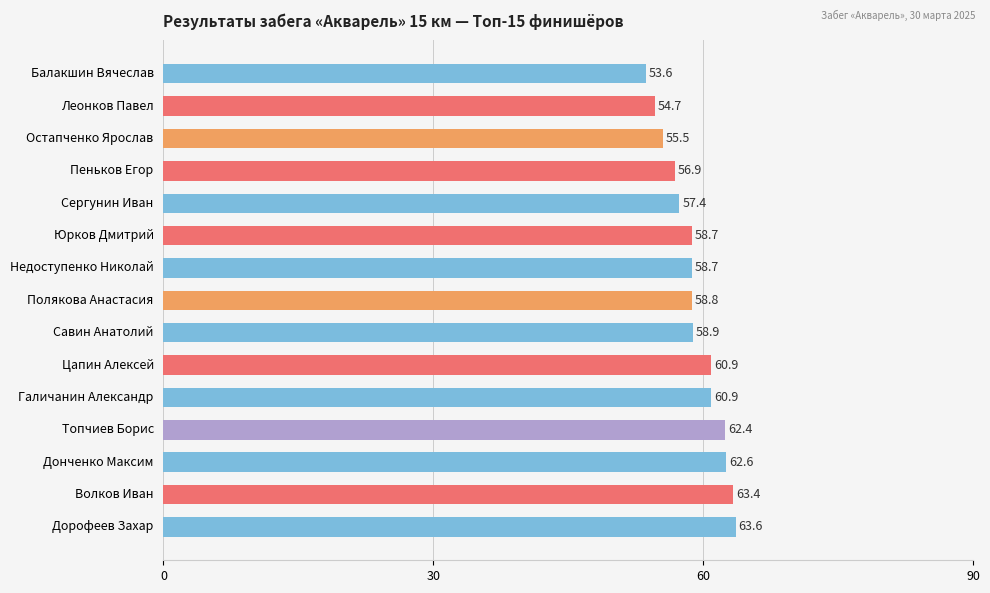

At which label is the value closest to 58?

Сергунин Иван